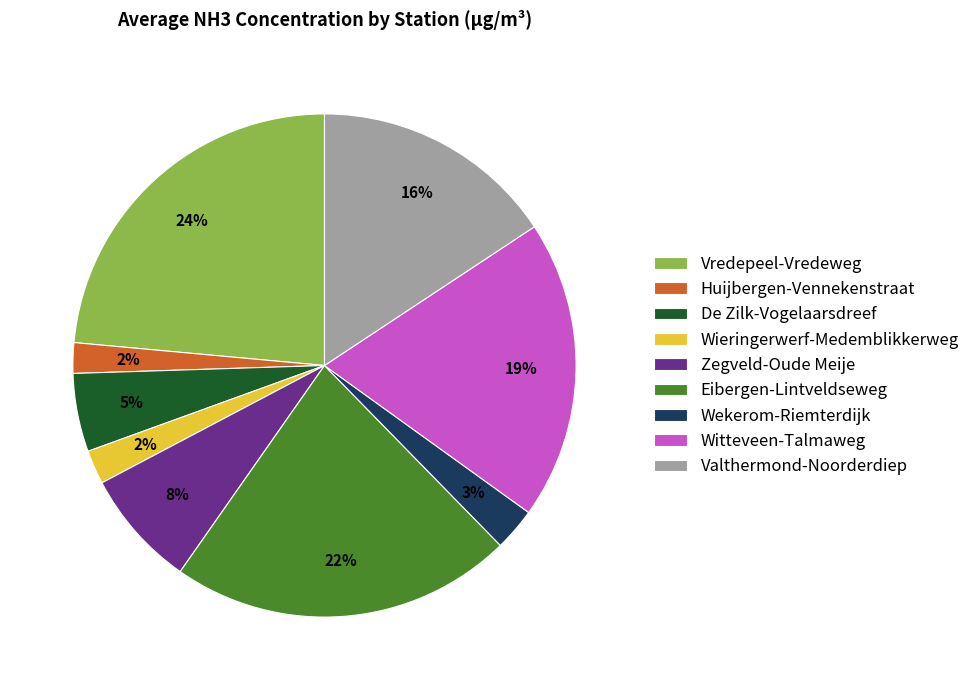

Which slice is the largest?

Vredepeel-Vredeweg